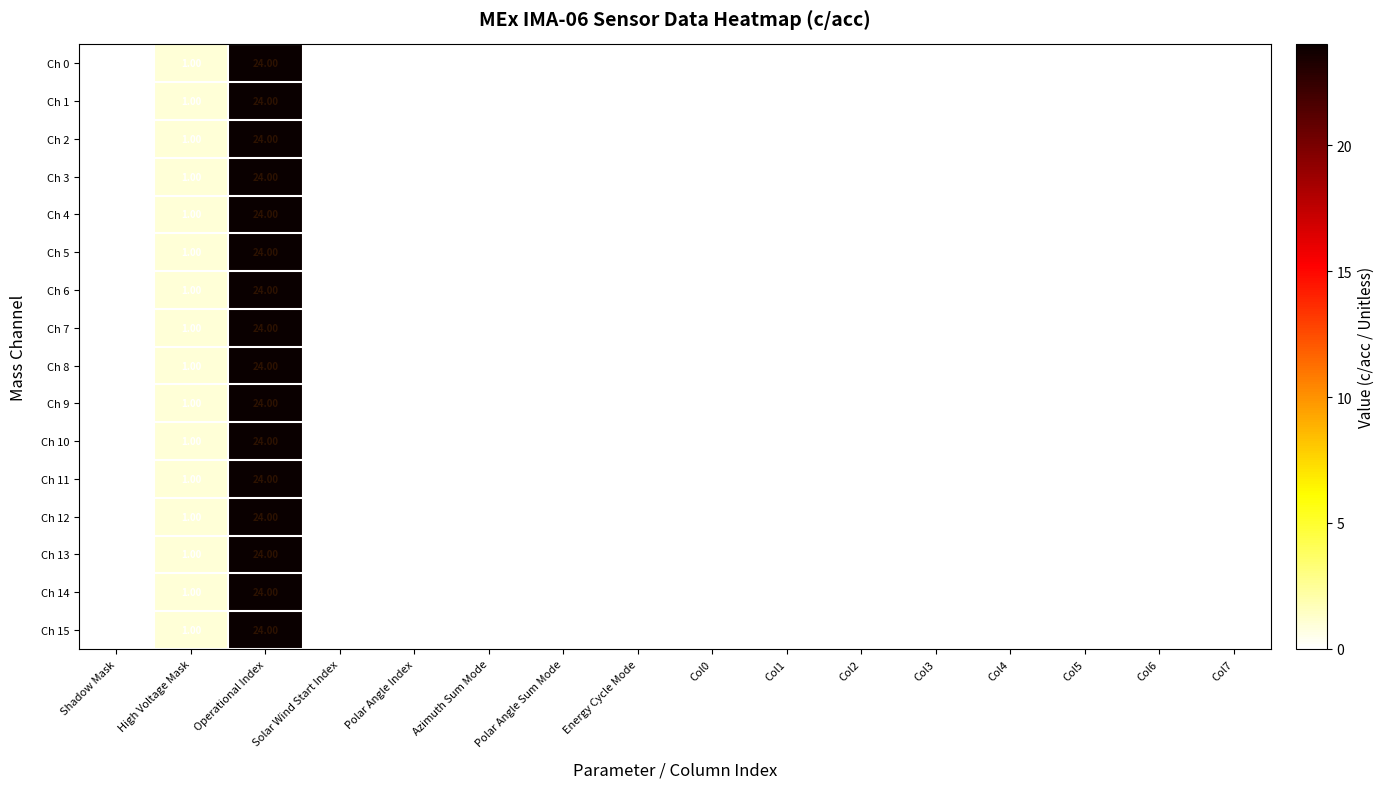

Is the value of Ch 11 at High Voltage Mask greater than the value of Ch 10 at Operational Index?

No